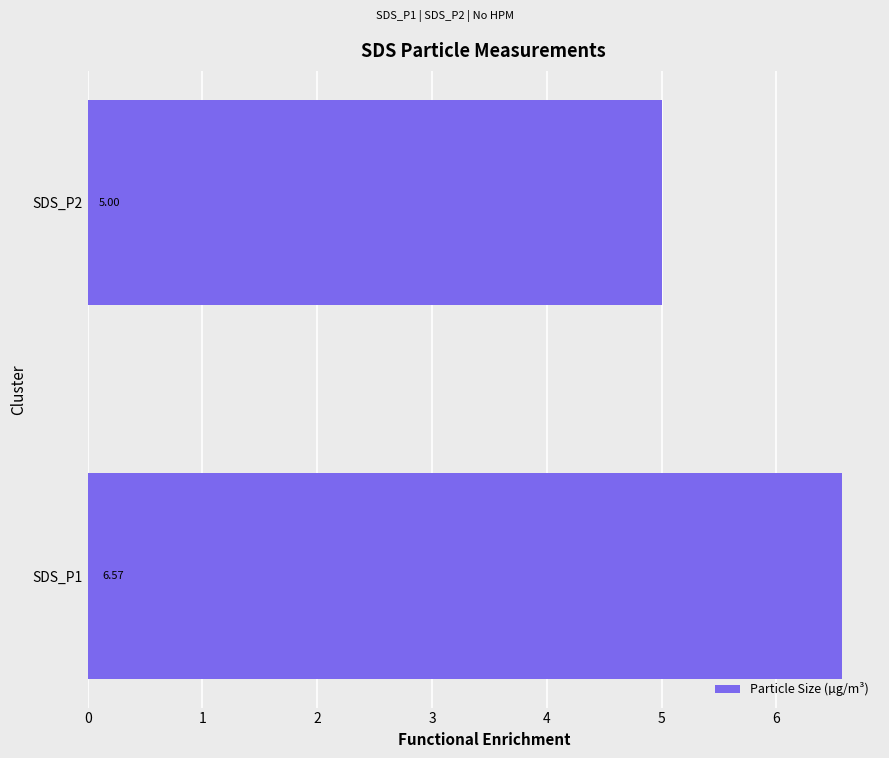

What is the ratio of the value at SDS_P1 to the value at SDS_P2?

1.3